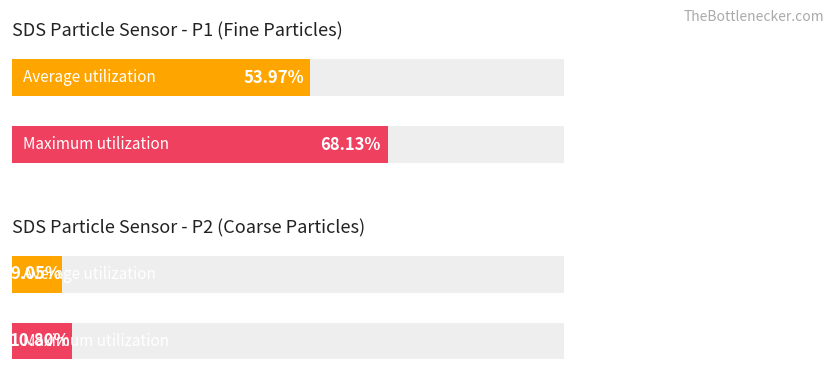

List the series in order of their peak value, highest first.

Maximum utilization, Average utilization